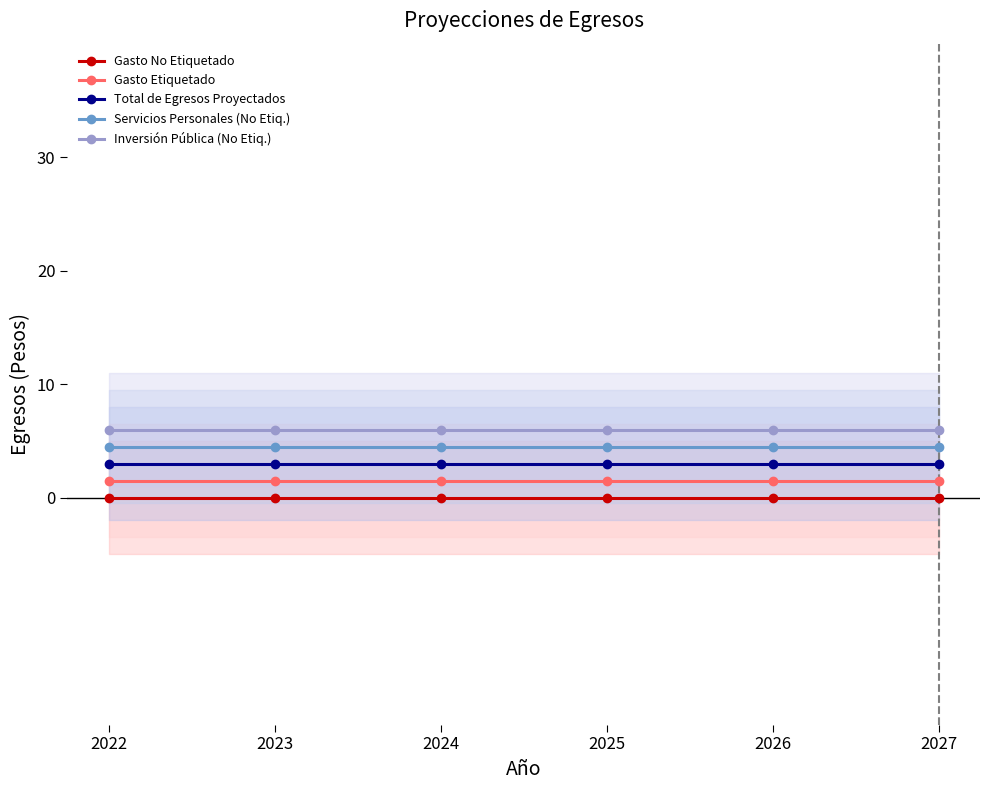

At which label is Gasto Etiquetado closest to 1?

2022